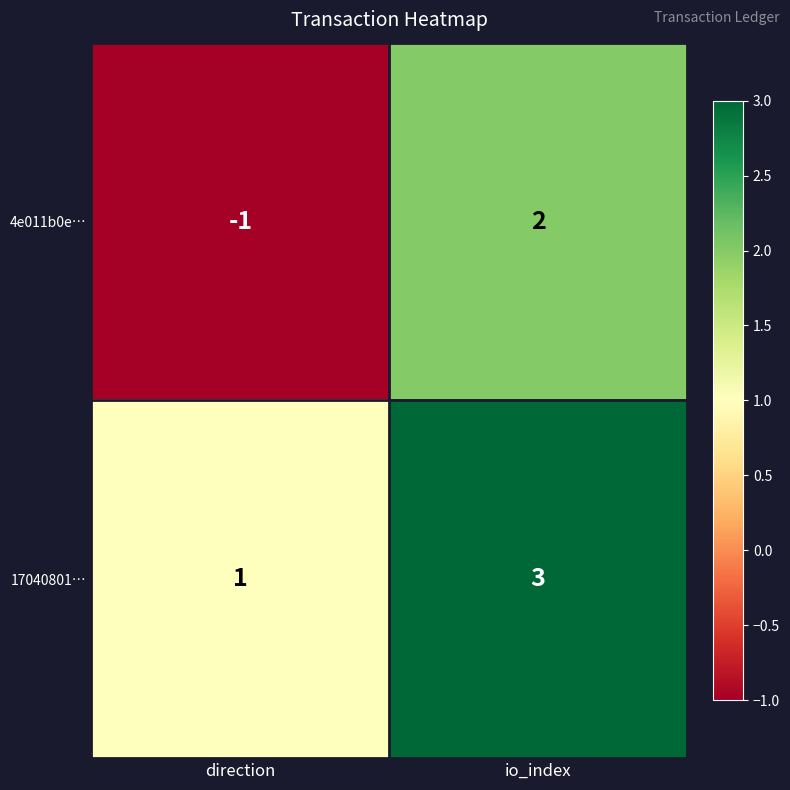

Reading left to right, extract all data points from this chart.

4e011b0e…: direction=-1	io_index=2
17040801…: direction=1	io_index=3